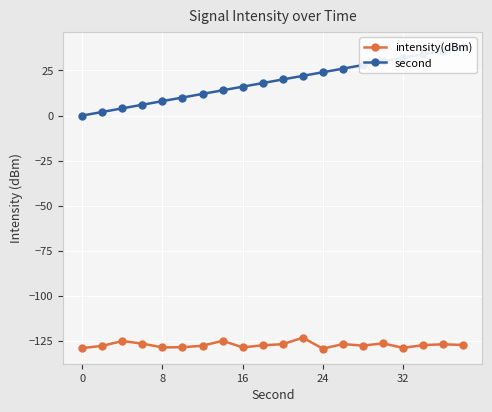

True or false: intensity(dBm) has more than 1 points higher than both neighbors.

True